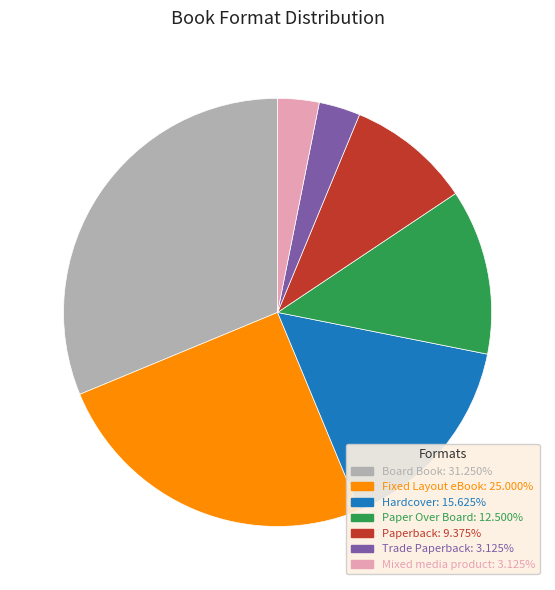

Is Trade Paperback the majority of the pie?

No